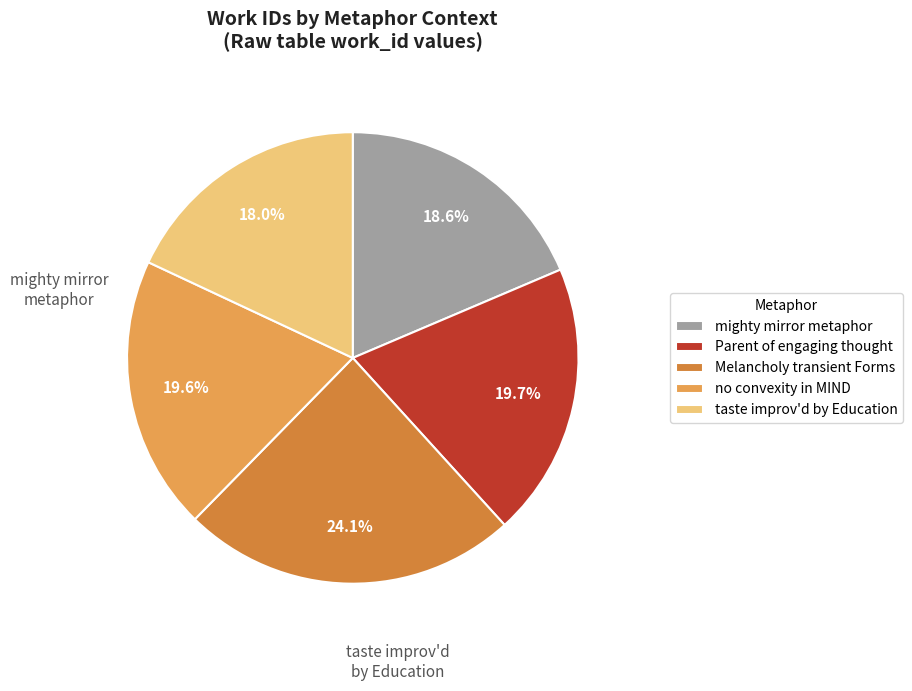

What is the total percentage of Melancholy transient Forms and taste improv'd by Education?

42.1%